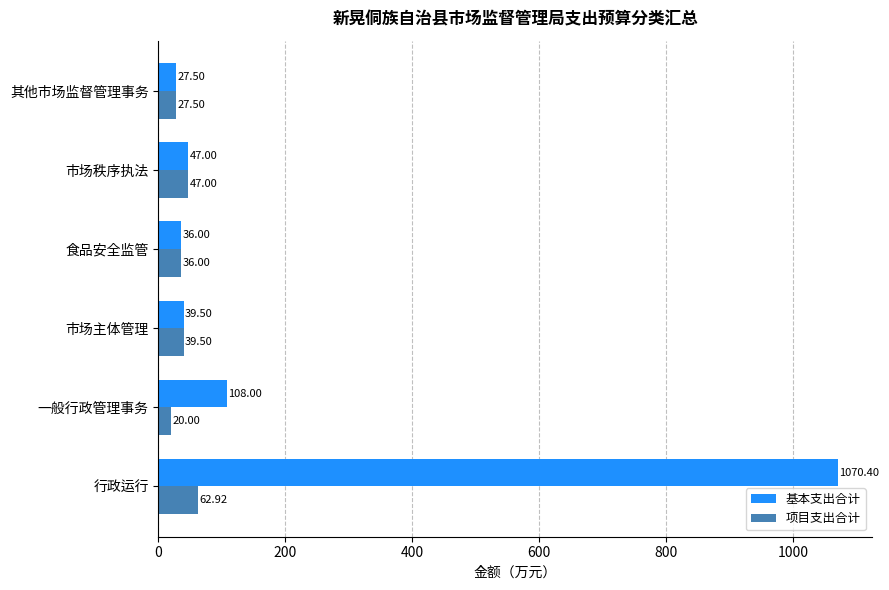

How many series are shown in this chart?

2